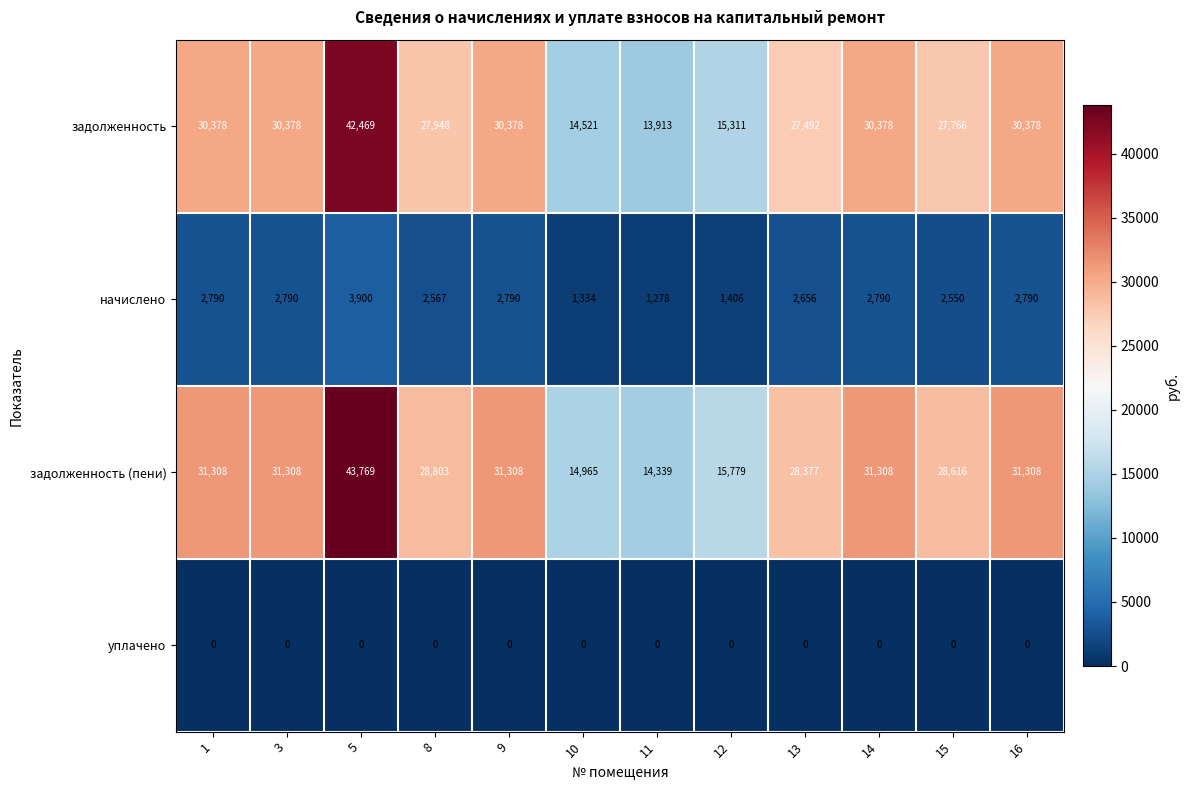

What is the maximum value shown in the chart?

43769